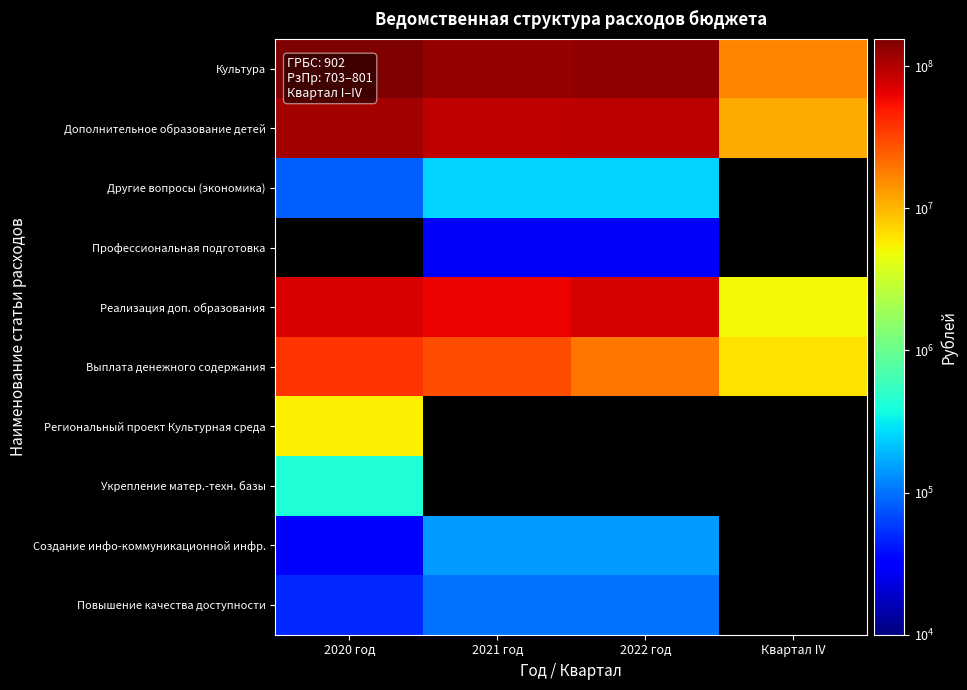

At how many categories does at least one series exceed 8220578?

4